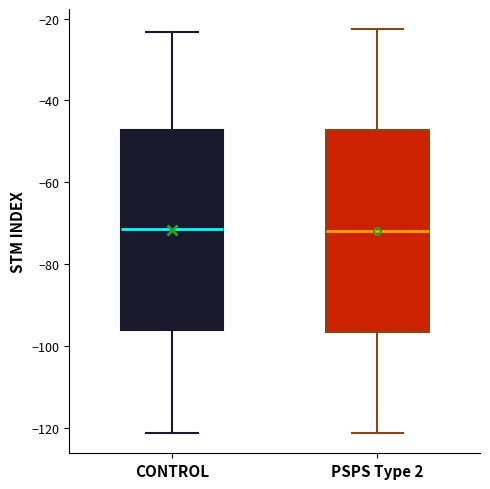

Where does the median line of the box for PSPS Type 2 sit on the y-axis? The values are not printed on the chart, so give them approximately, as read against the axis.

-72